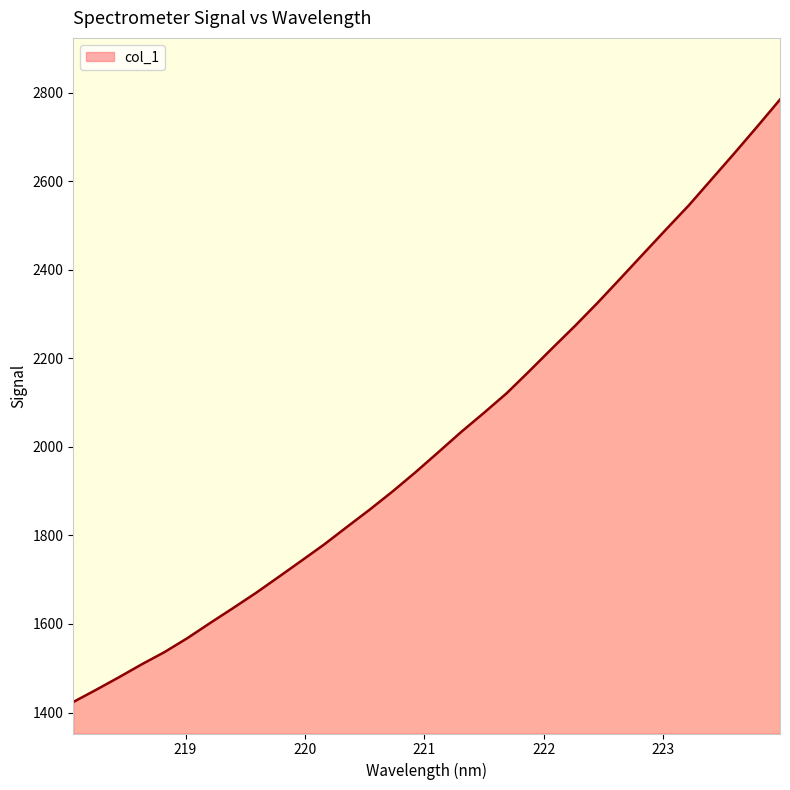

What is the greatest value displayed?

2784.5